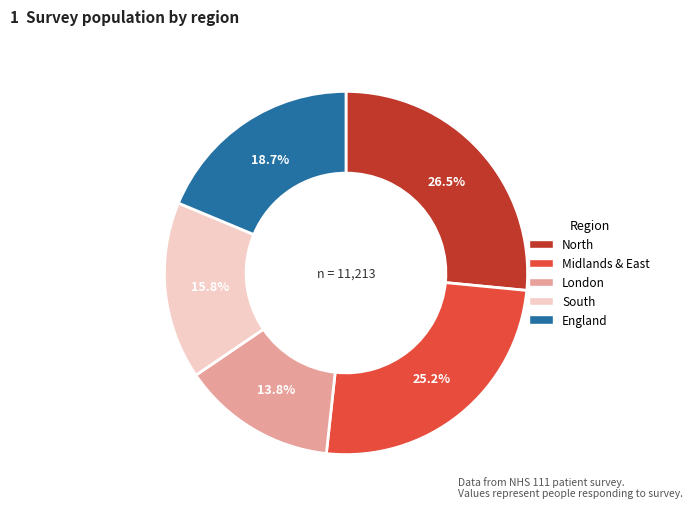

What percentage do North and Midlands & East together represent?

51.7%